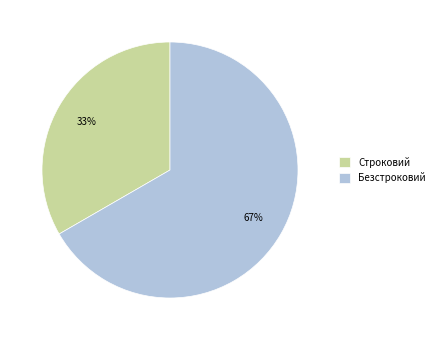

To the nearest percent, what percentage of the pie is Строковий?

33%